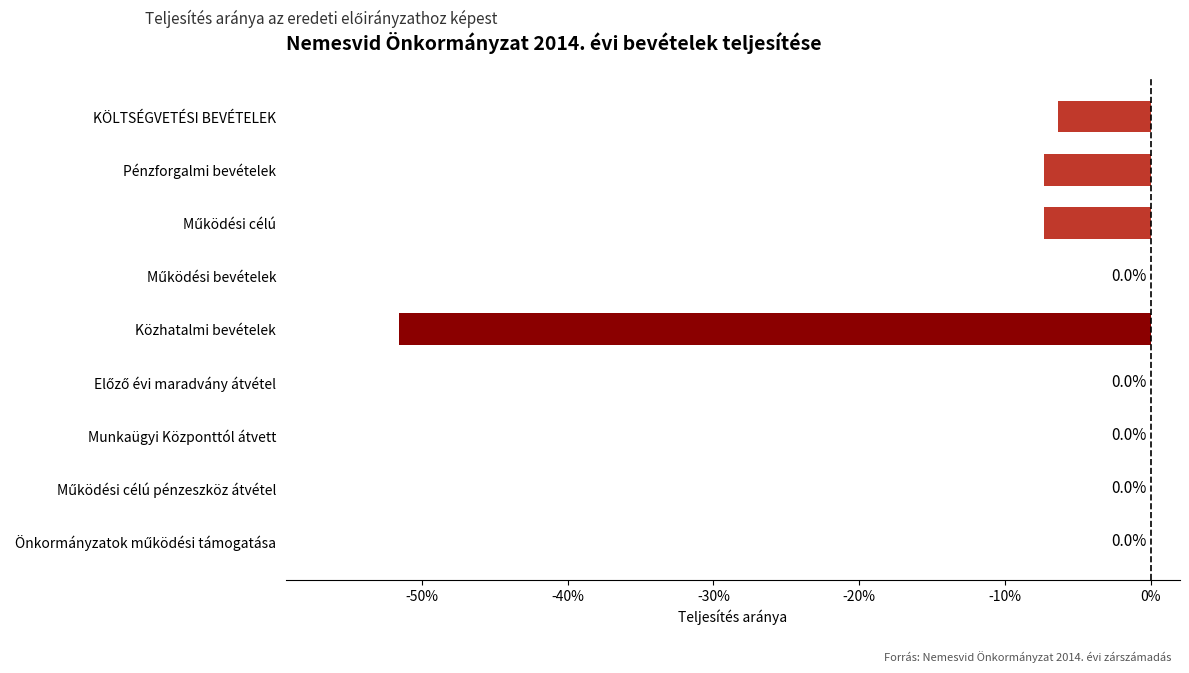

The value at KÖLTSÉGVETÉSI BEVÉTELEK is -6.4. True or false?

True